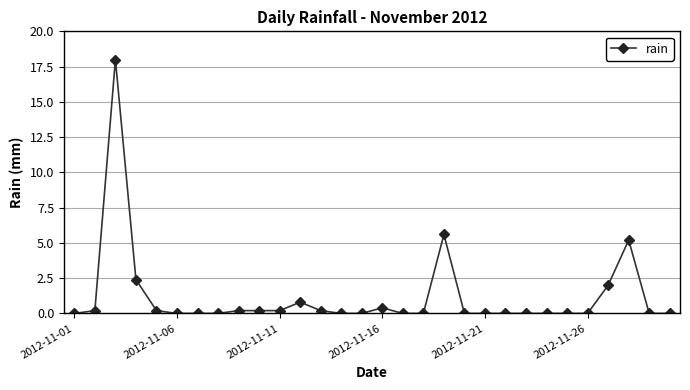

How many categories are shown in the chart?

30